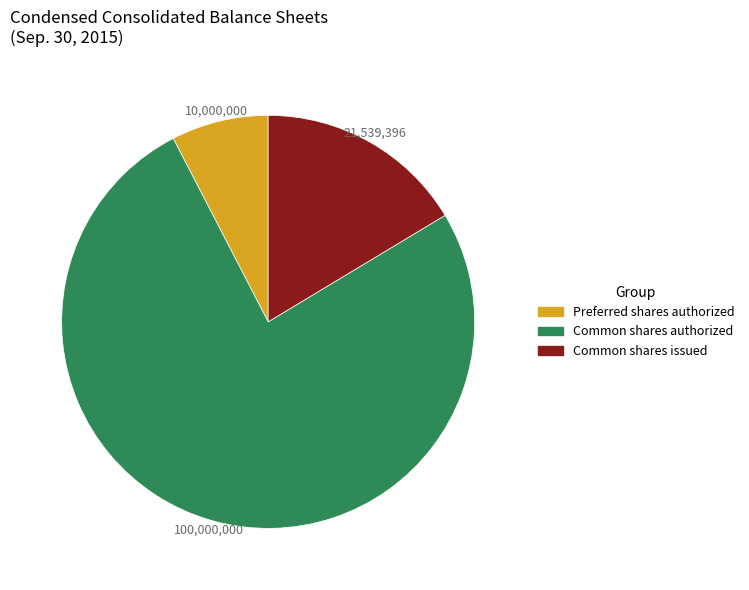

Does any single category account for the majority?

Yes